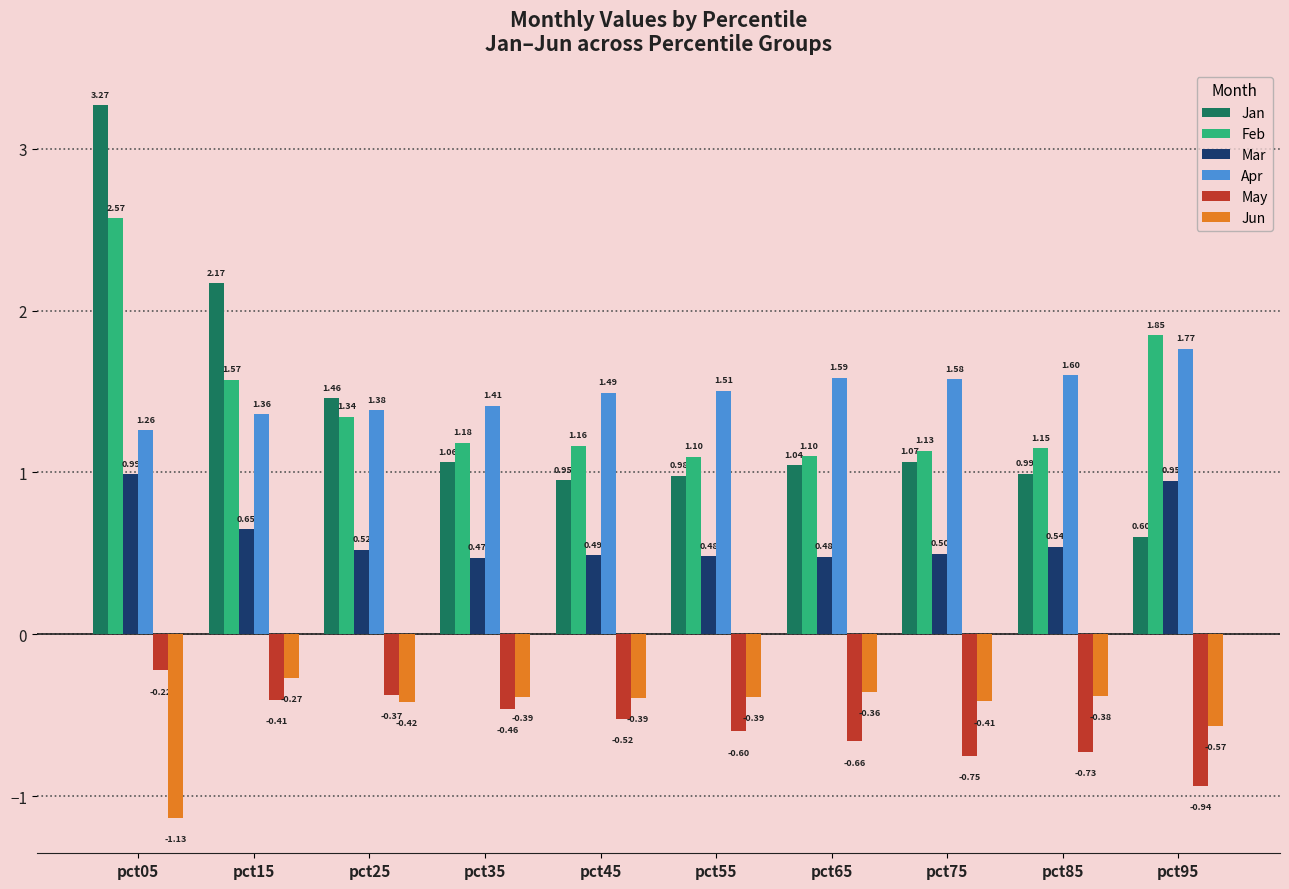

How many data points does each series have?

10